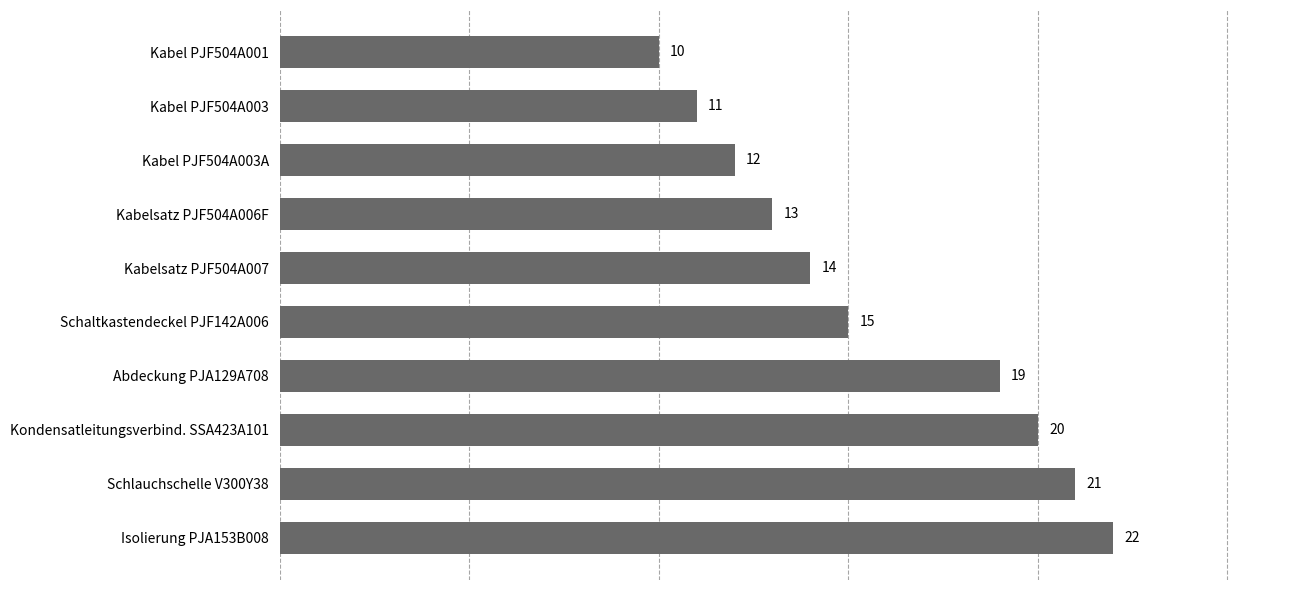

Reading top to bottom, extract all data points from this chart.

10	11	12	13	14	15	19	20	21	22